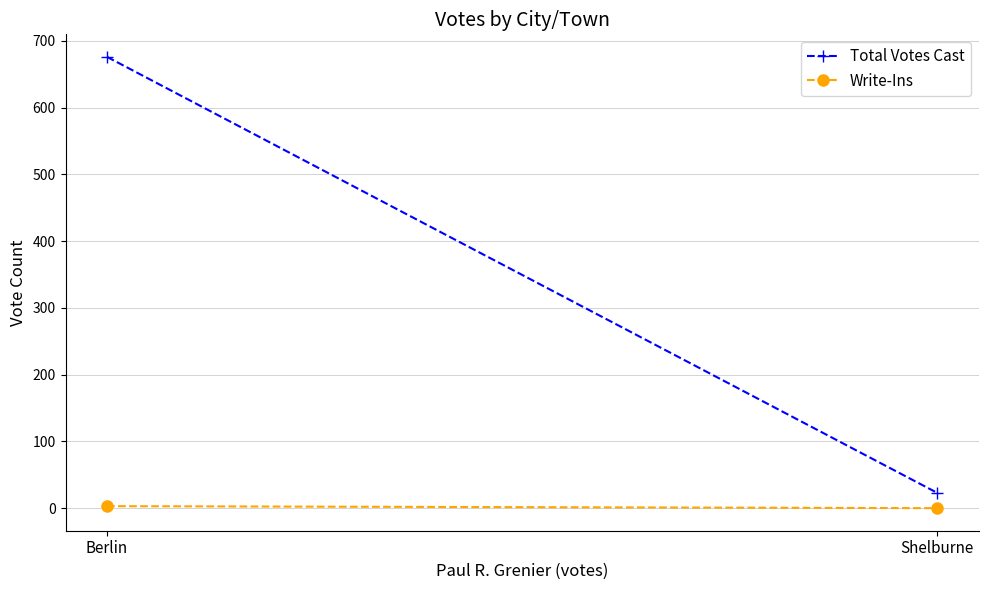

What value does the Write-Ins series have at Berlin?

3